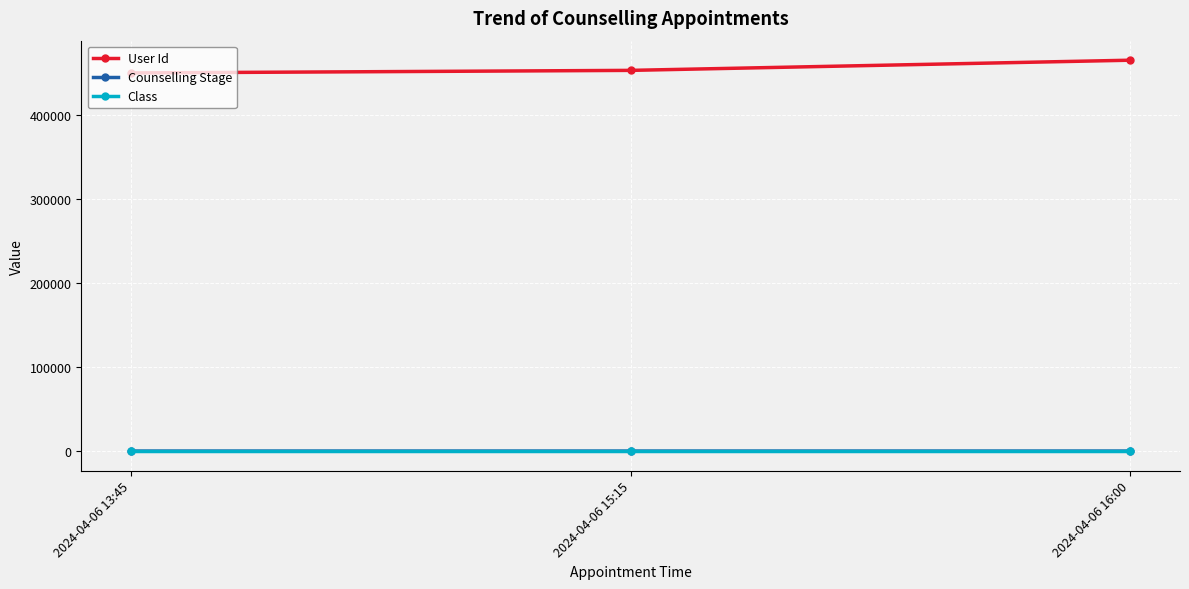

What is the total value across all series at 2024-04-06 15:15?

452709